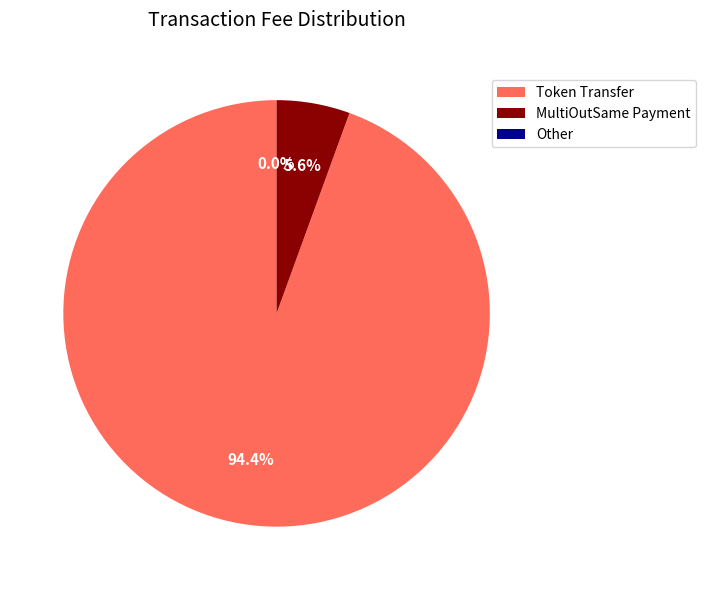

Which slice is the largest?

Token Transfer